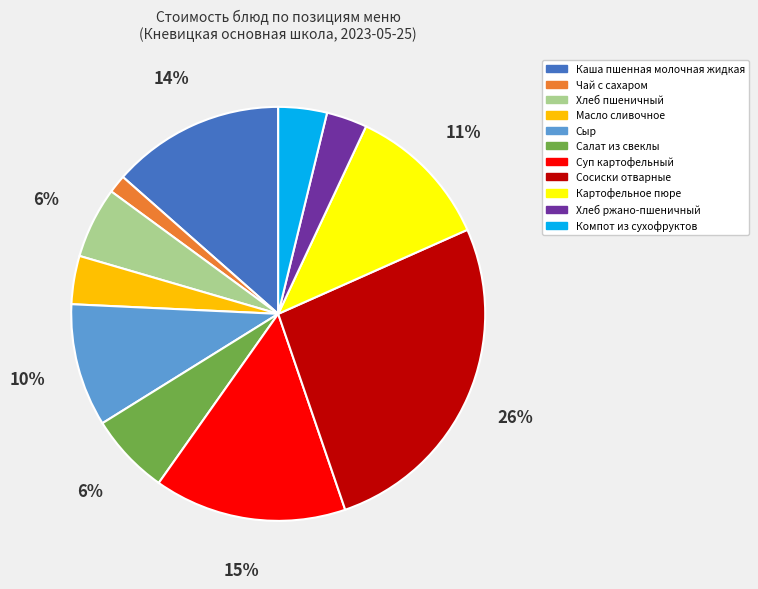

Do Хлеб ржано-пшеничный and Салат из свеклы together represent more than half of the pie?

No